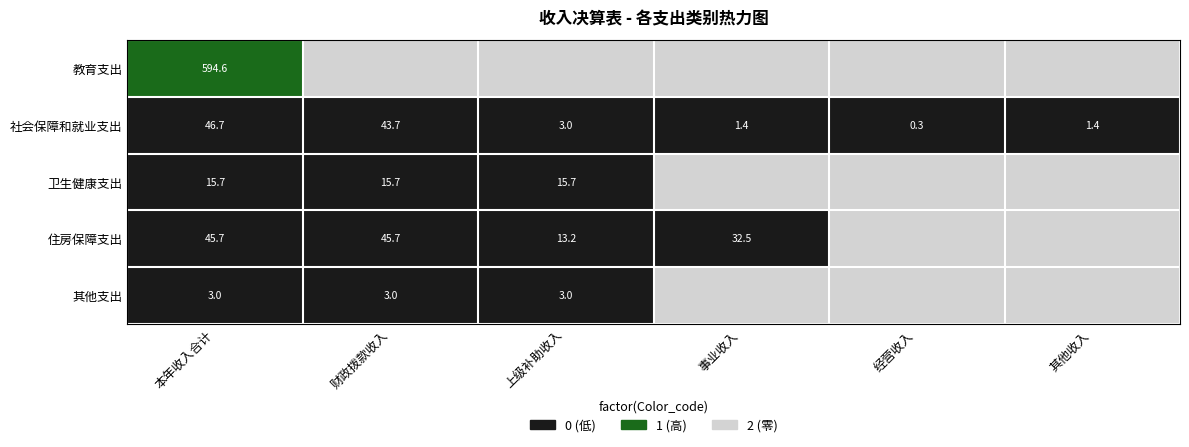

True or false: 住房保障支出 has a value of 45.7 at 财政拨款收入.

True